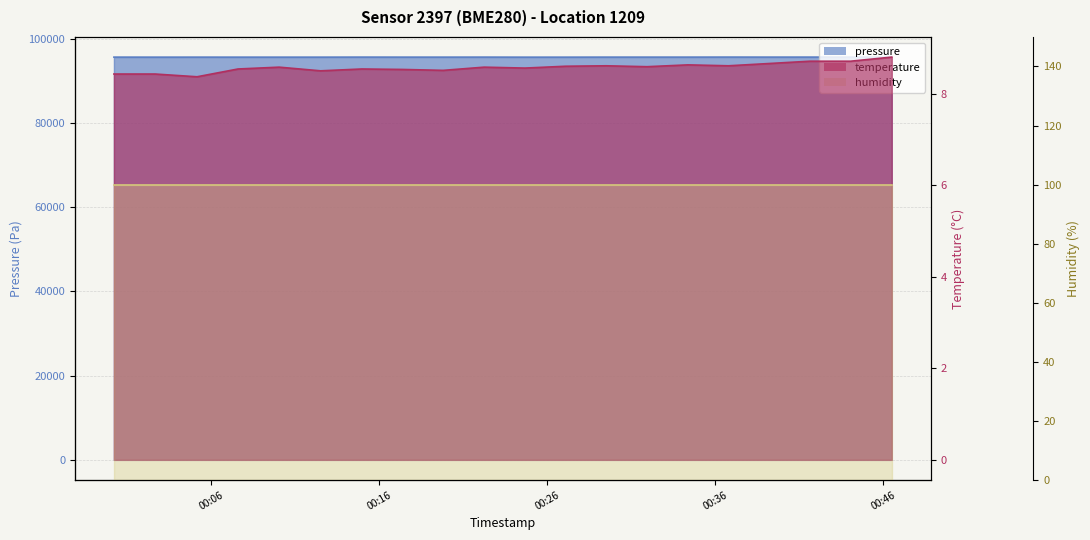

True or false: pressure and temperature intersect in this chart.

False